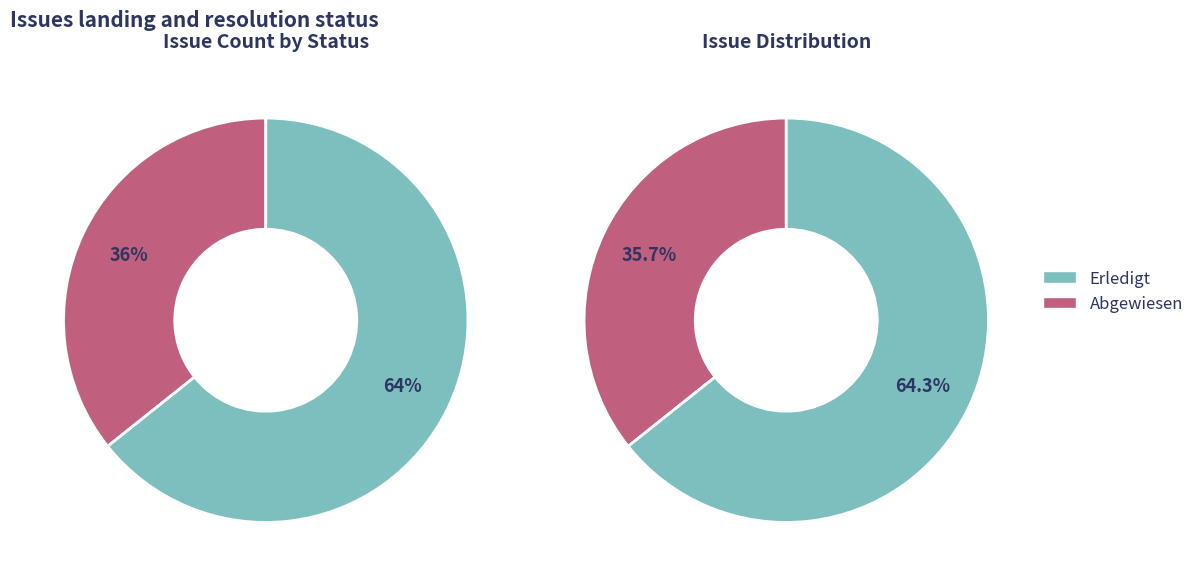

To the nearest percent, what is the average slice percentage?

50%